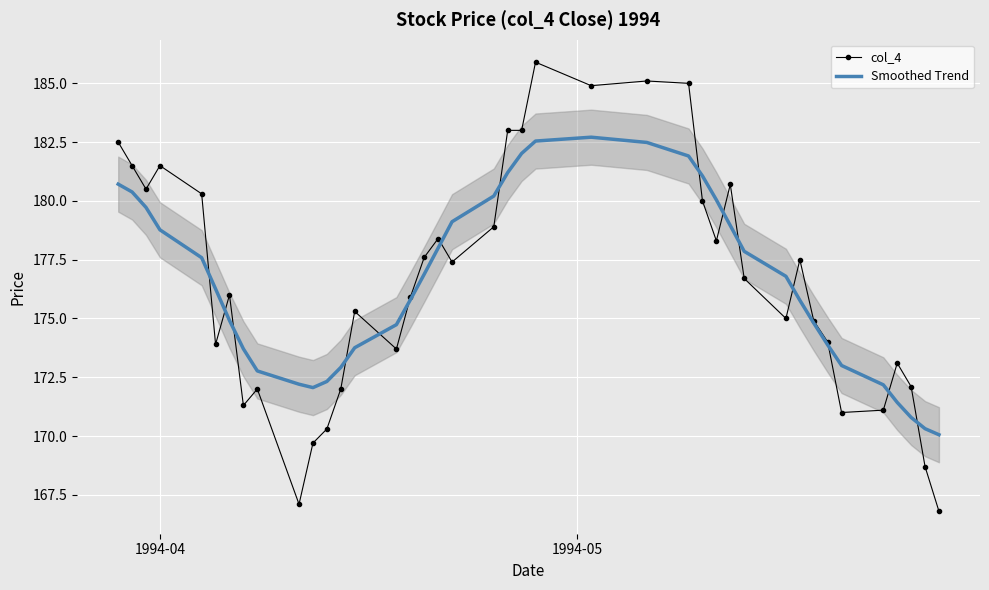

True or false: Smoothed Trend has a value of 257.3 at 19.

False